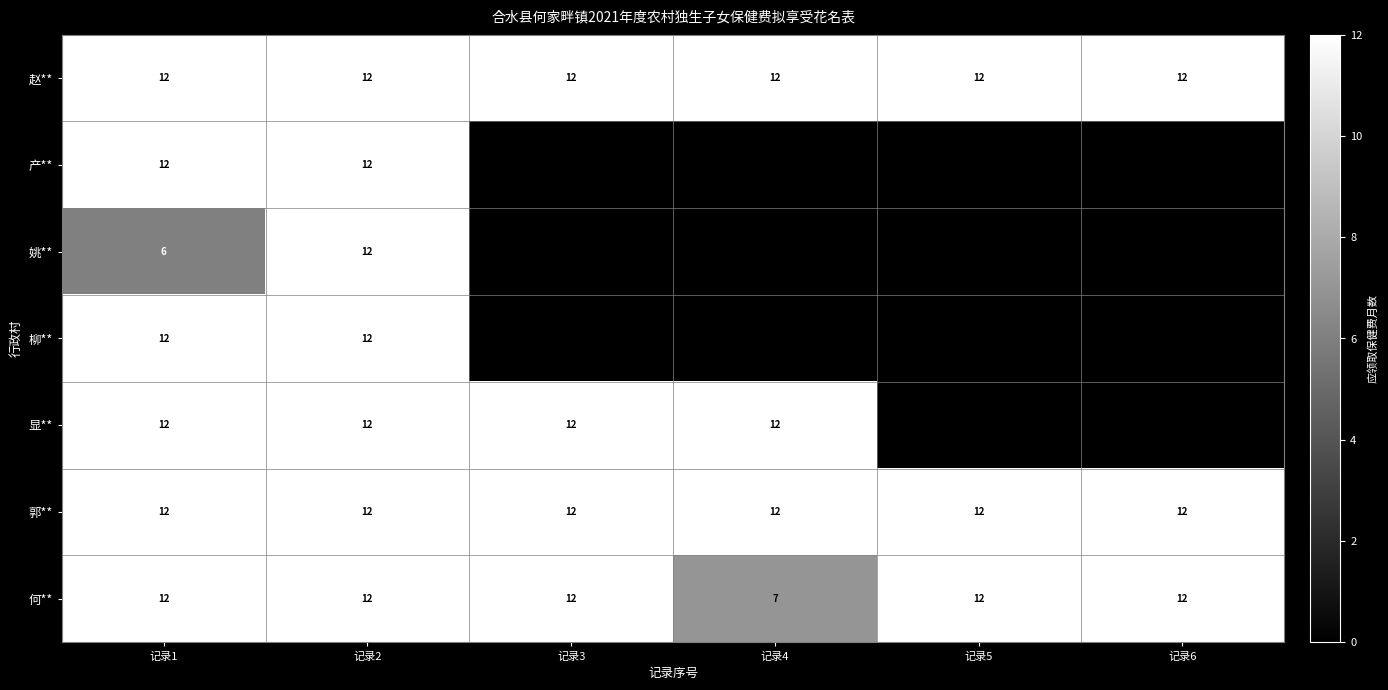

At how many categories does at least one series exceed 6?

6